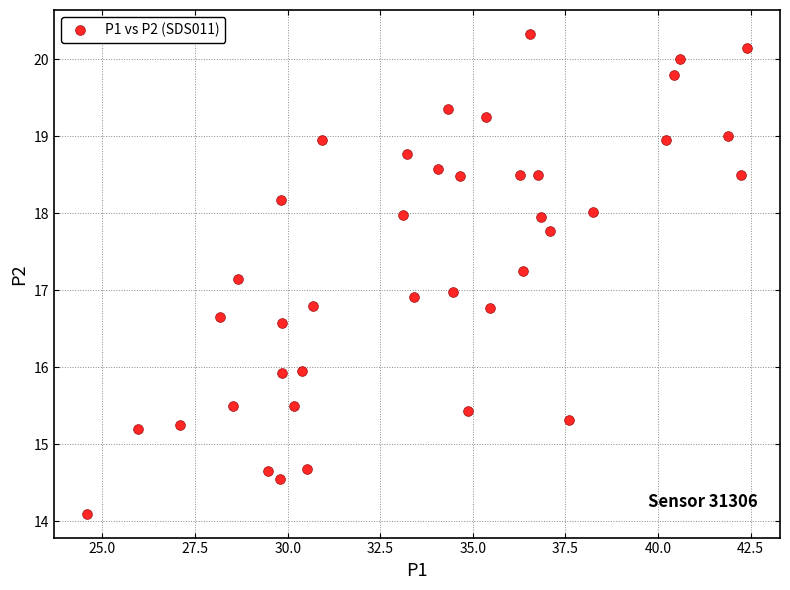

What is the range of X values (max minus min)?

17.8